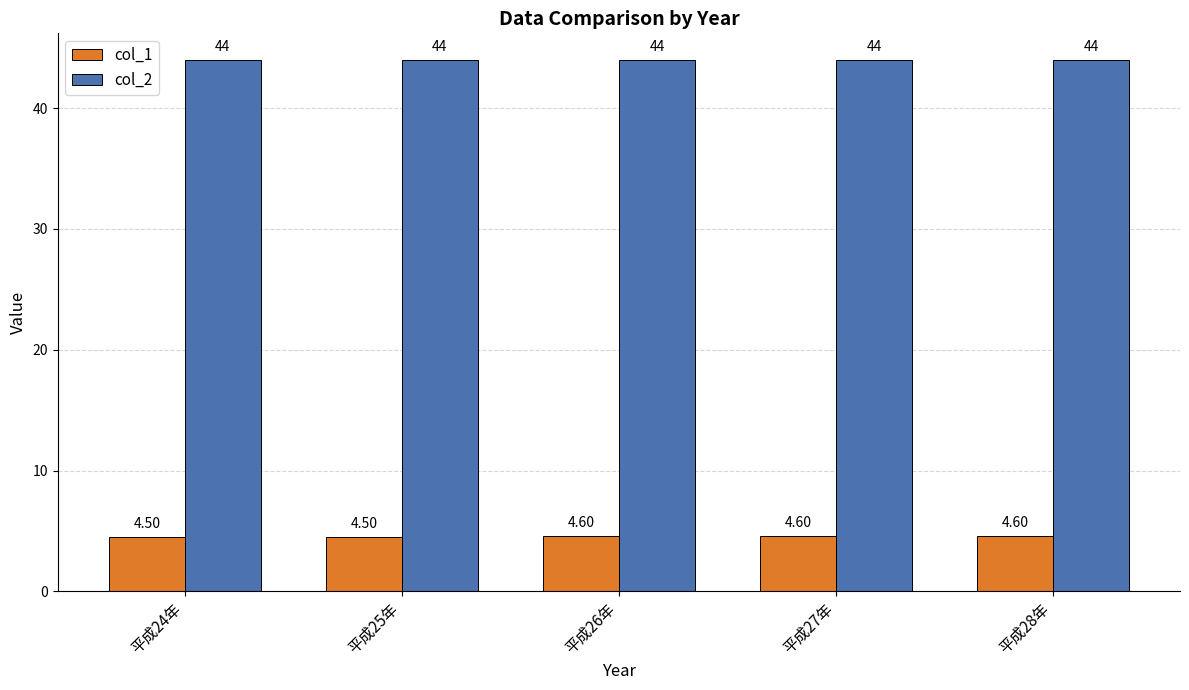

Between 平成25年 and 平成27年, which series saw the biggest shift?

col_1